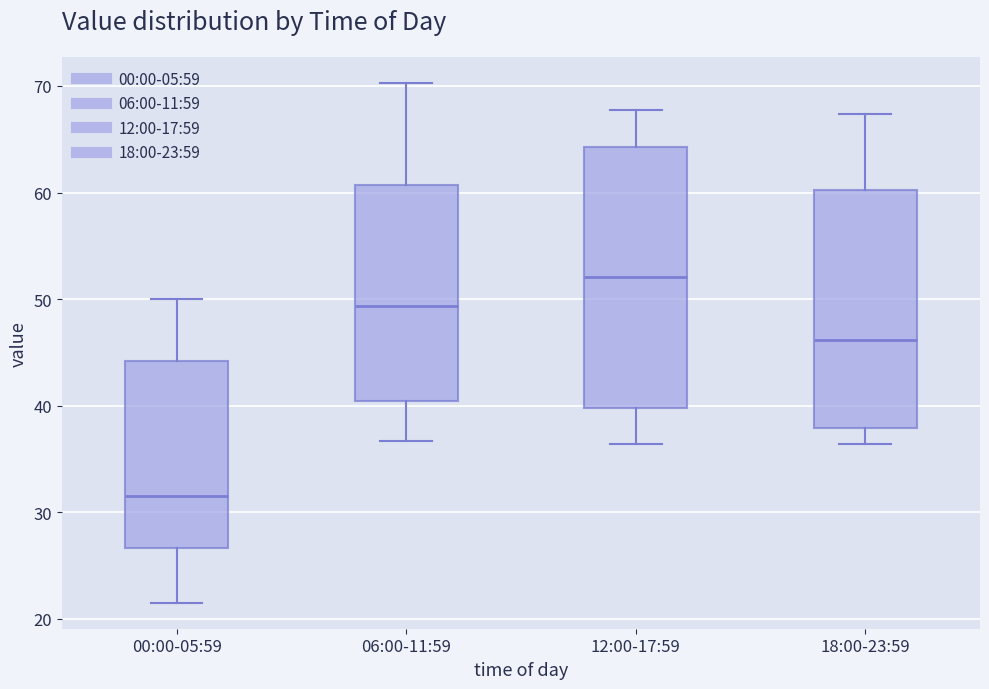

Where does the lower whisker of the box for 00:00-05:59 end on the y-axis? The values are not printed on the chart, so give them approximately, as read against the axis.

22